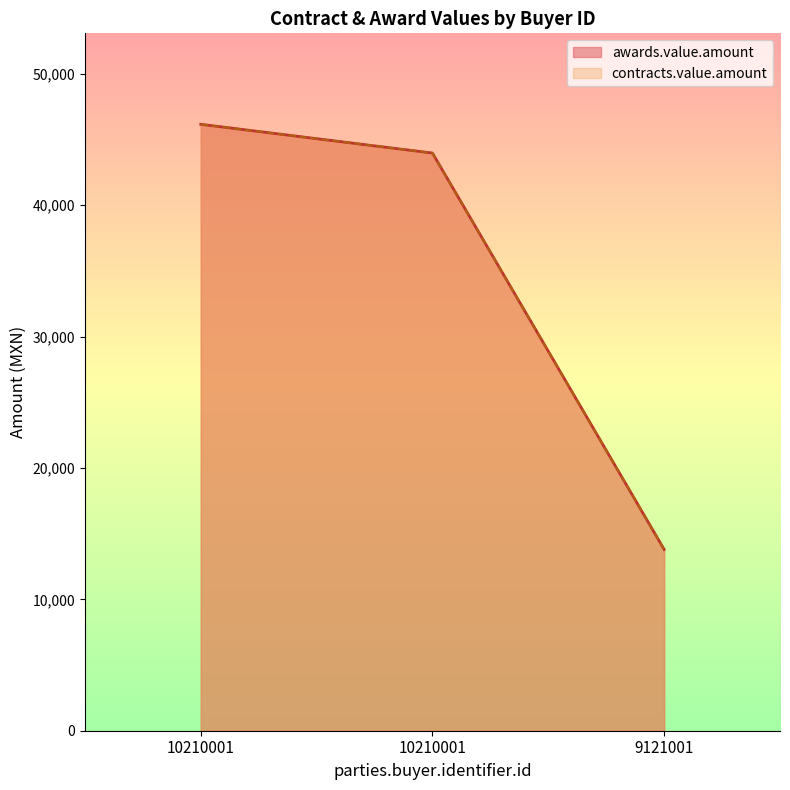

What are all the series names shown in the legend?

awards.value.amount, contracts.value.amount